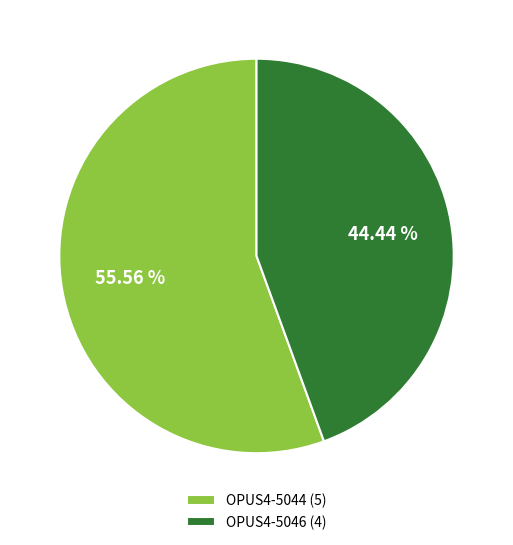

How much of the chart is everything except OPUS4-5044?

44.4%